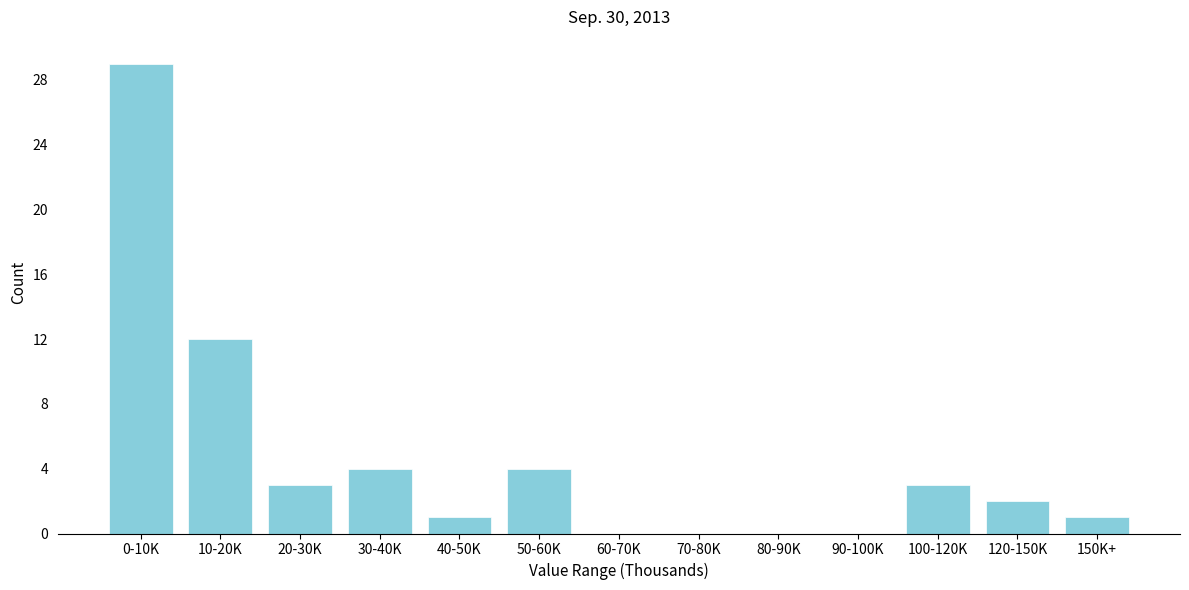

Reading left to right, list all the values displayed in this chart.

0-10K=29	10-20K=12	20-30K=3	30-40K=4	40-50K=1	50-60K=4	60-70K=0	70-80K=0	80-90K=0	90-100K=0	100-120K=3	120-150K=2	150K+=1